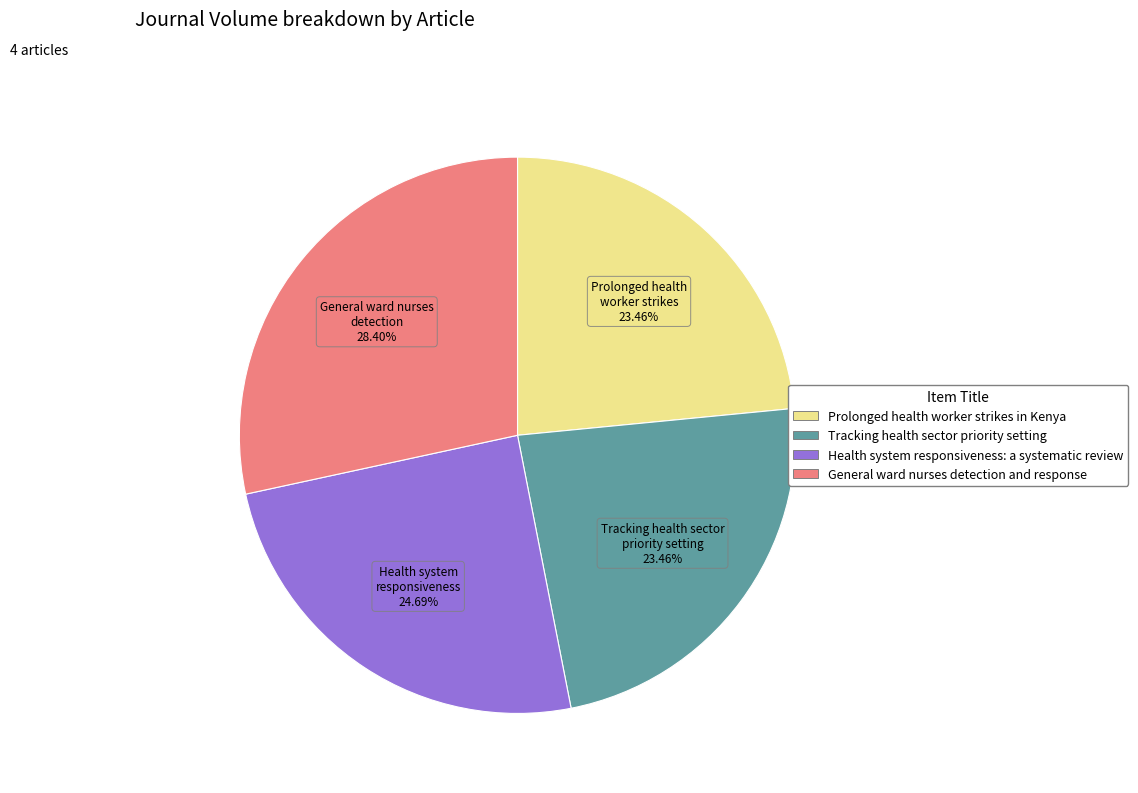

Combined, do Prolonged health worker strikes in Kenya and Tracking health sector priority setting account for over 50%?

No